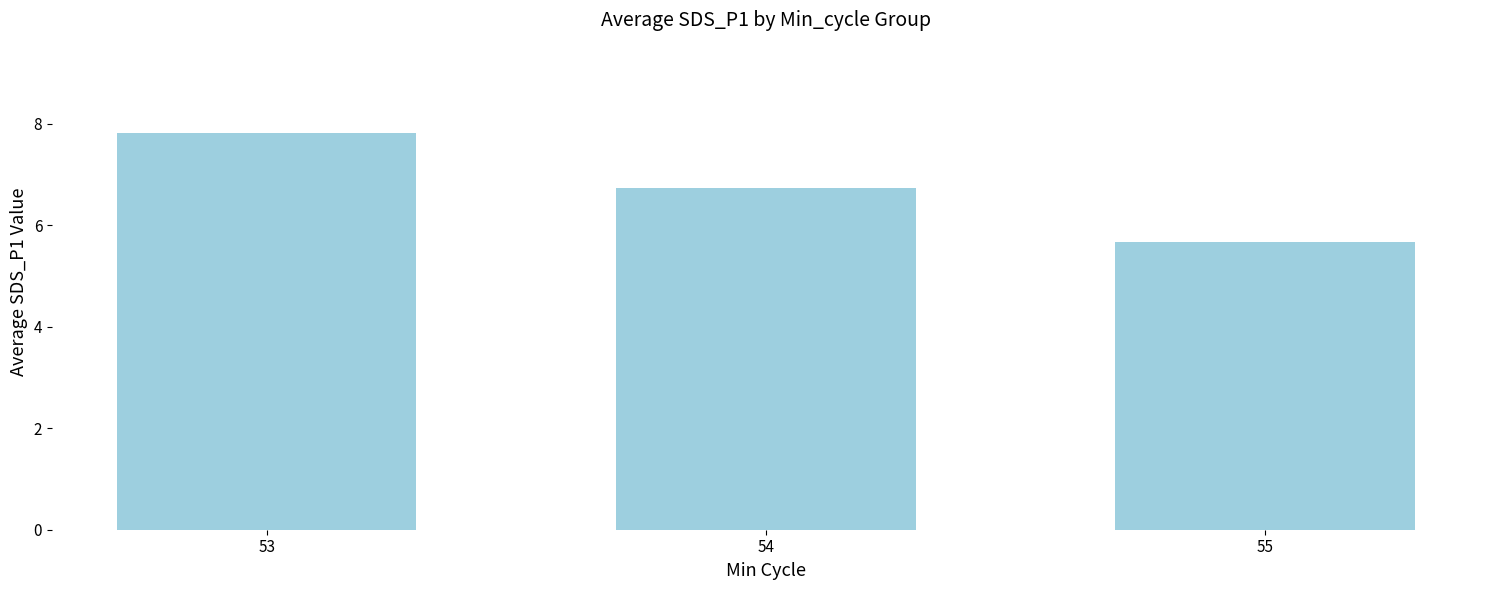

What is the average value?

6.7